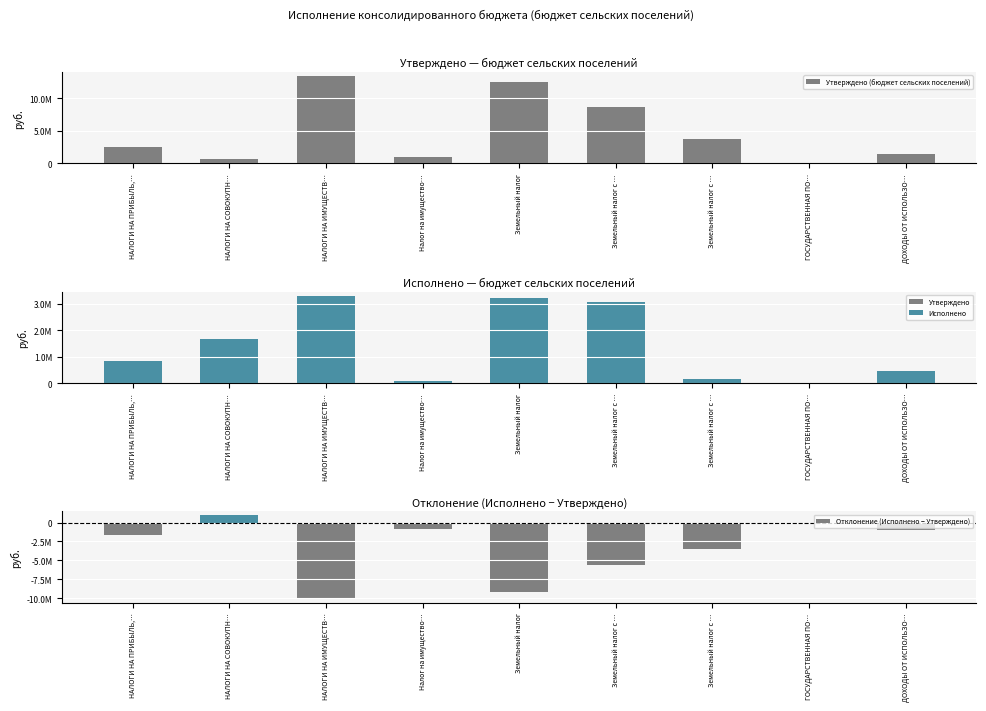

Is the value of Утверждено (бюджет сельских поселений) at ДОХОДЫ ОТ ИСПОЛЬЗО… greater than the value of Отклонение (Исполнено − Утверждено) at ДОХОДЫ ОТ ИСПОЛЬЗО…?

Yes